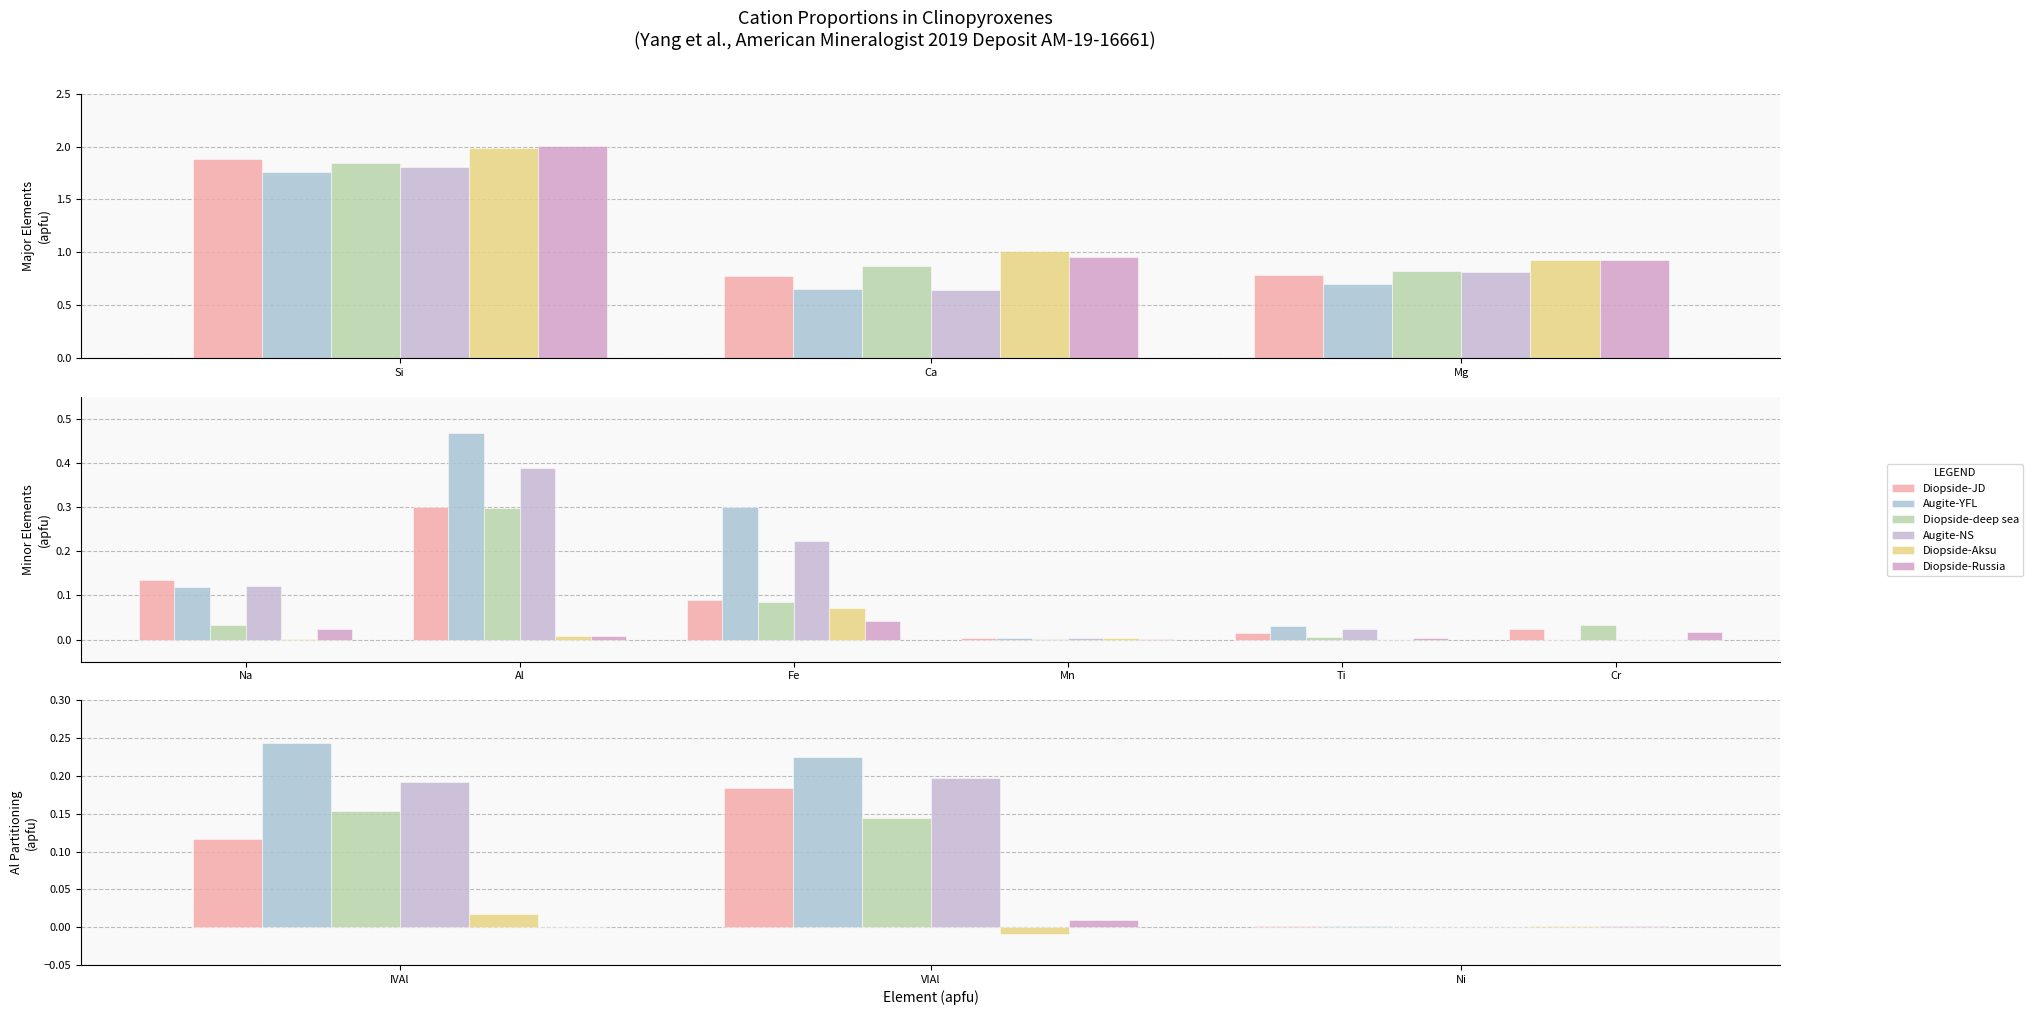

Is it true that Diopside-deep sea equals 0.2 at VIAl?

False